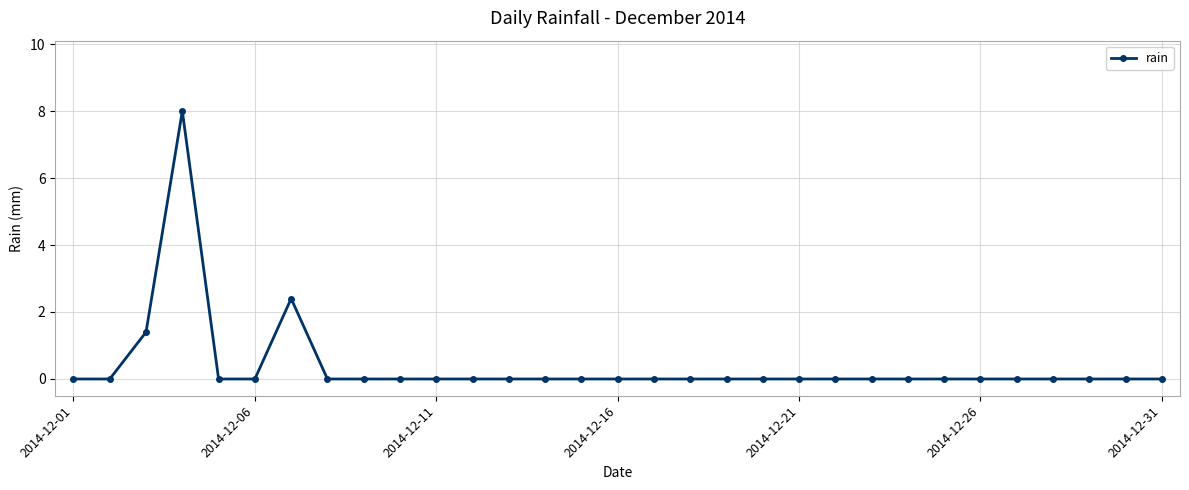

Count the number of categories in the chart.

31